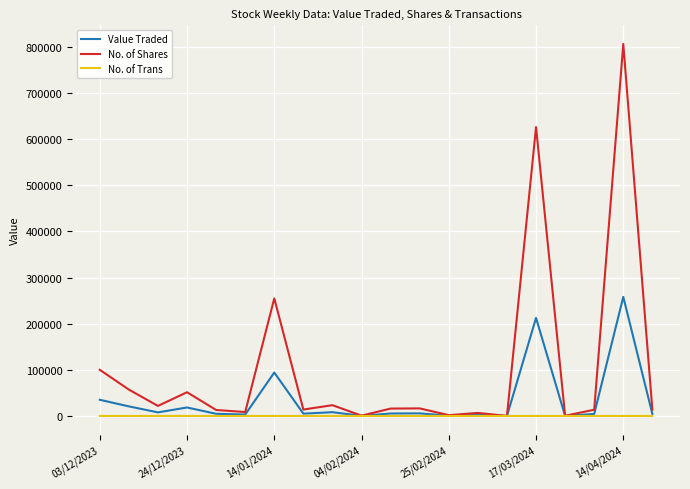

Which series has the largest total across all categories?

No. of Shares